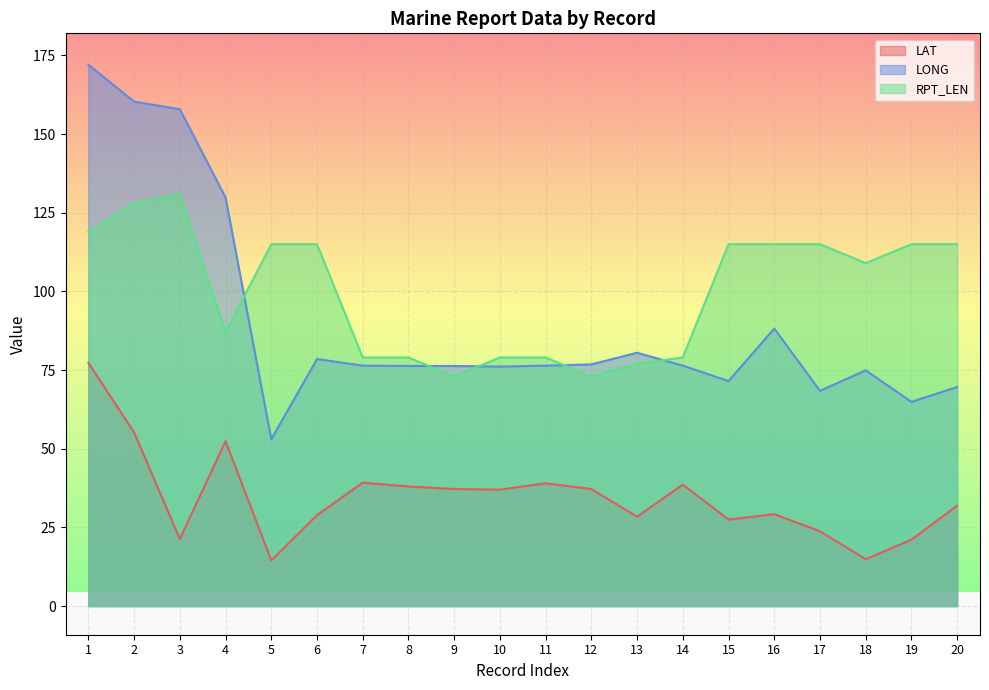

List the series in order of their peak value, highest first.

LONG, RPT_LEN, LAT